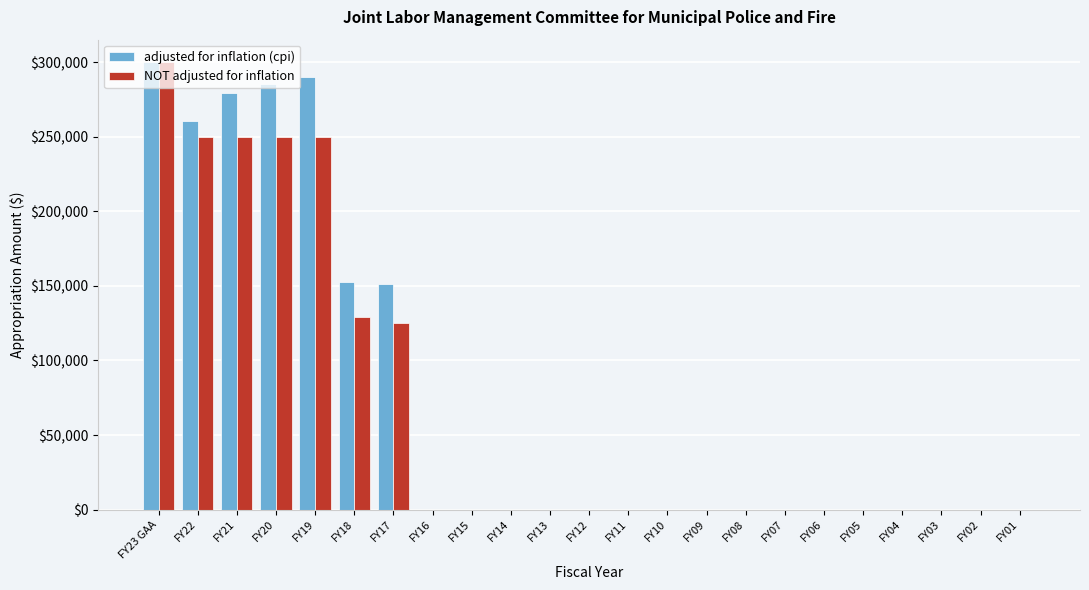

Between FY22 and FY19, which series saw the biggest shift?

adjusted for inflation (cpi)